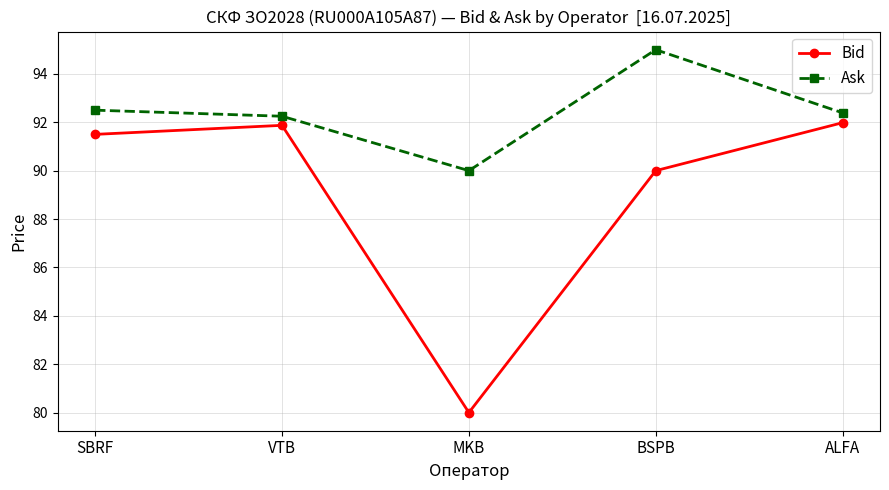

List the series in order of their overall mean, highest first.

Ask, Bid